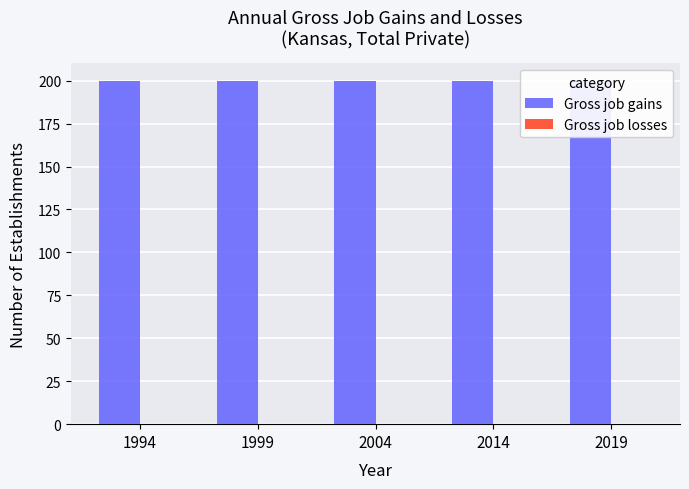

The Gross job losses series shows 0 at 1999. True or false?

True